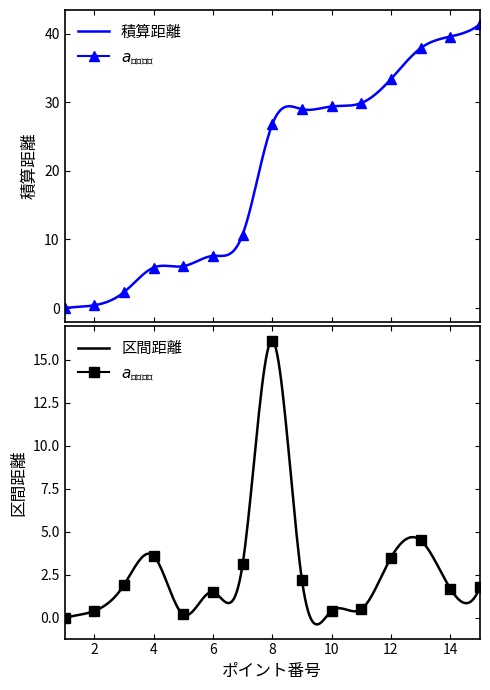

Reading left to right, extract all data points from this chart.

積算距離: 0.0	0.4	2.3	5.9	6.1	7.6	10.7	26.8	29.0	29.4	29.9	33.4	37.9	39.6	41.4
区間距離: 0.0	0.4	1.9	3.6	0.2	1.5	3.1	16.1	2.2	0.4	0.5	3.5	4.5	1.7	1.8